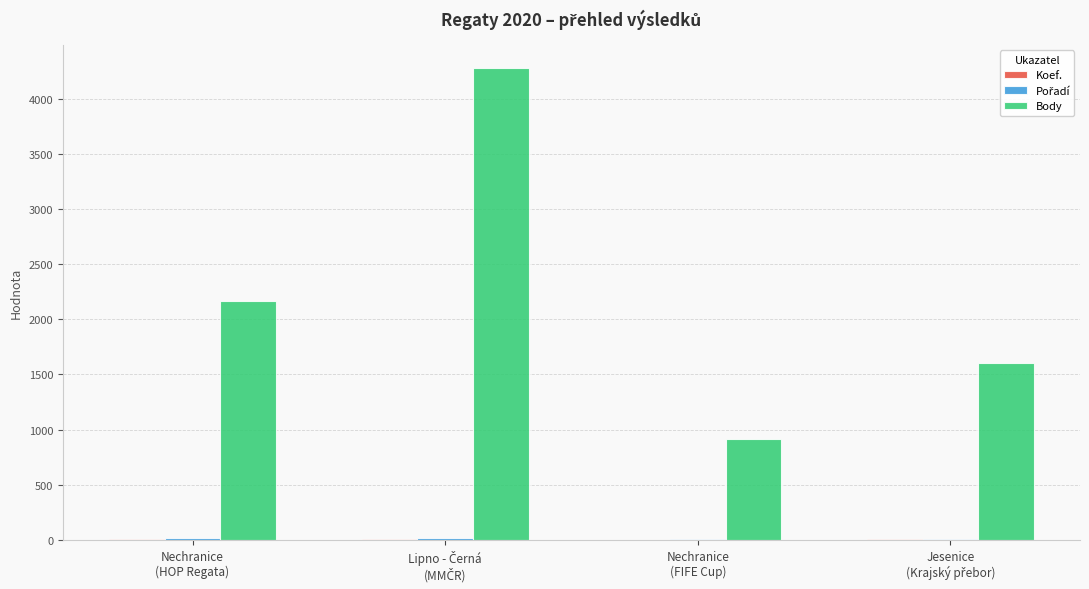

Which series has the largest total across all categories?

Body